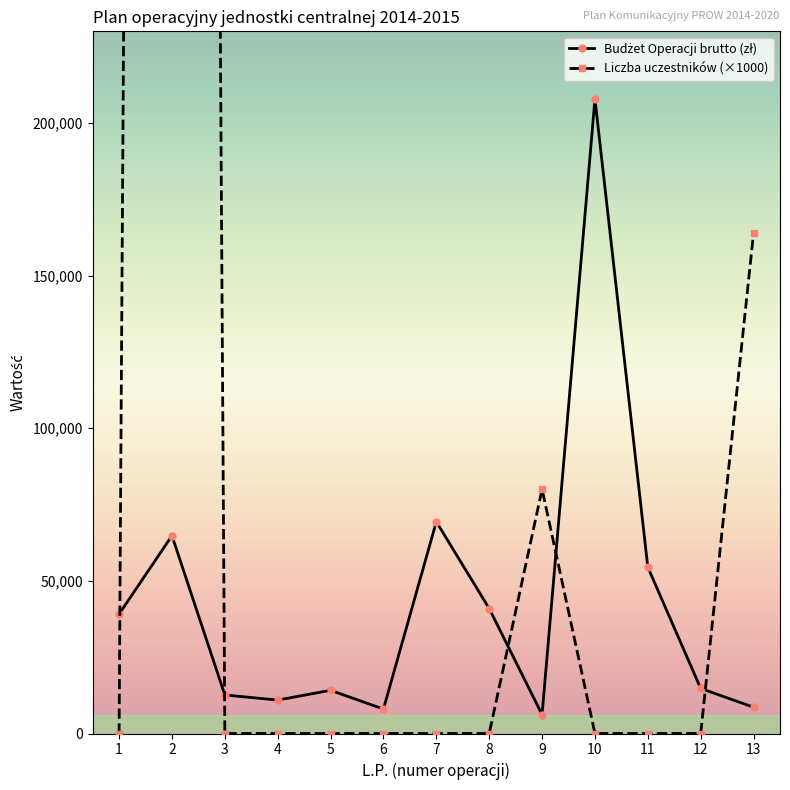

The Budżet Operacji brutto (zł) series shows 4388.4 at 3. True or false?

False